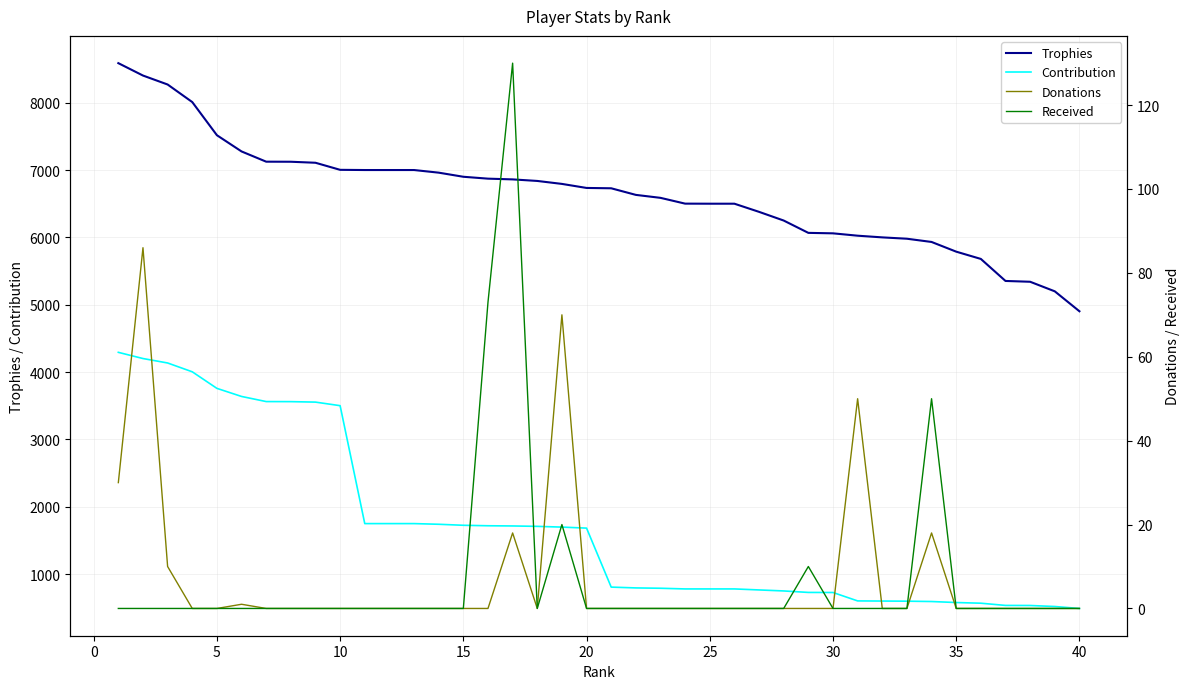

True or false: Trophies and Contribution cross at least once.

False